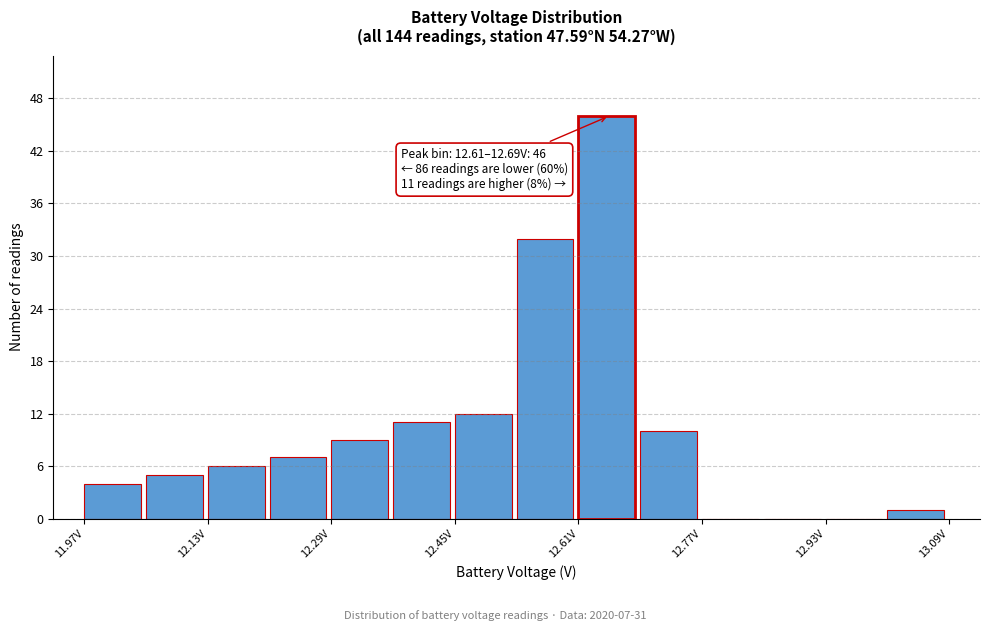

Which range on the x-axis has the tallest bar?

12.61 to 12.69